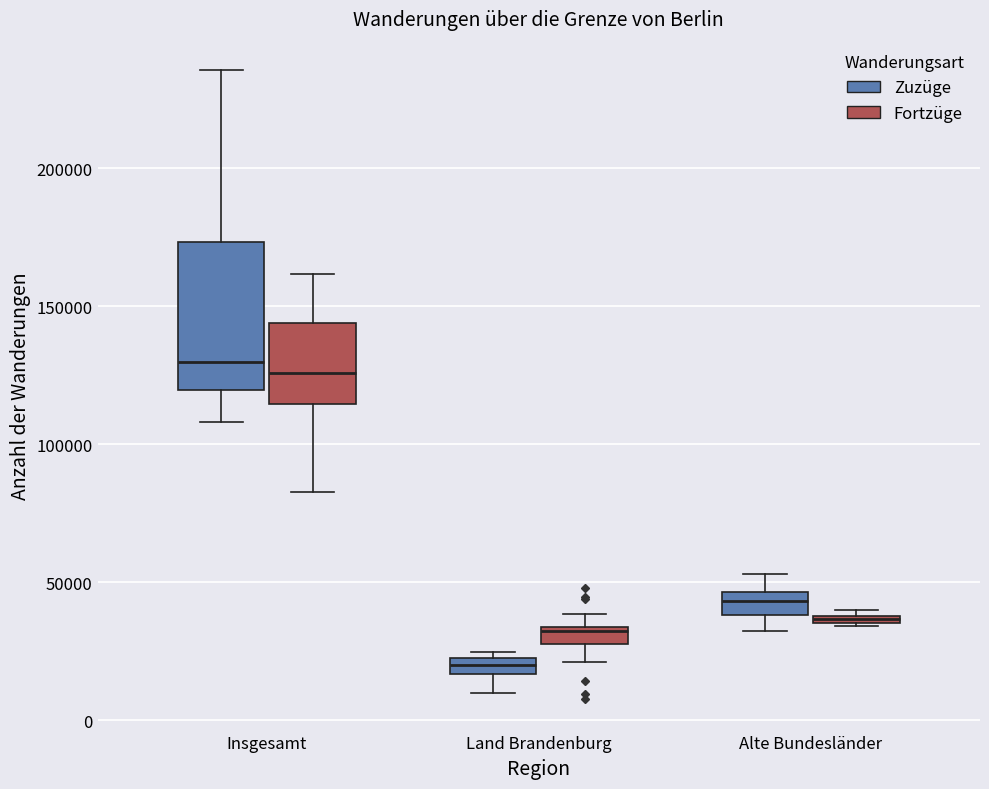

Where is the lower edge of the box for Alte Bundesländer (Zuzüge) on the y-axis? The values are not printed on the chart, so give them approximately, as read against the axis.

40000